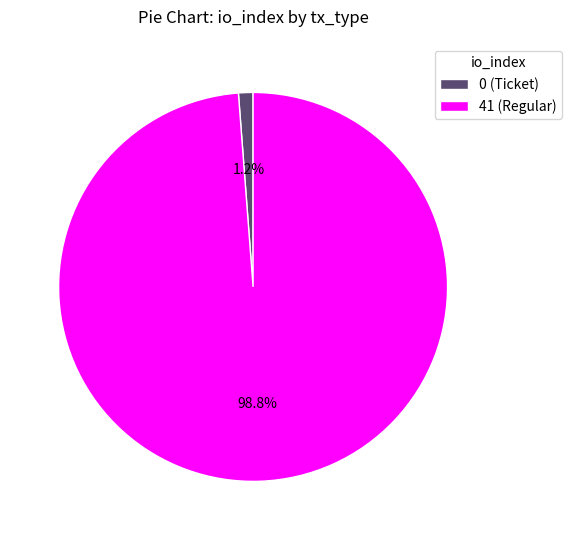

Rank the categories by value from highest to lowest.

41 (Regular), 0 (Ticket)